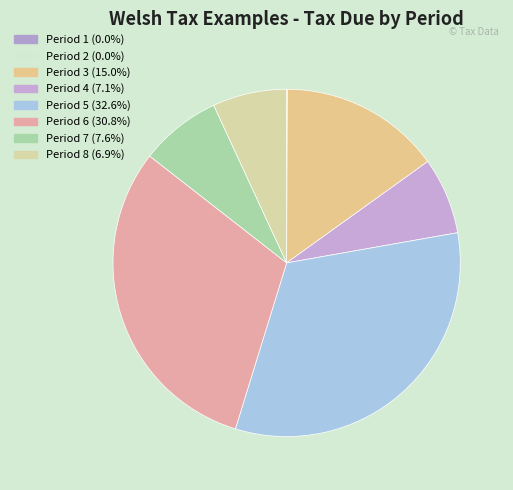

Which category has the smallest portion of the pie?

Period 1